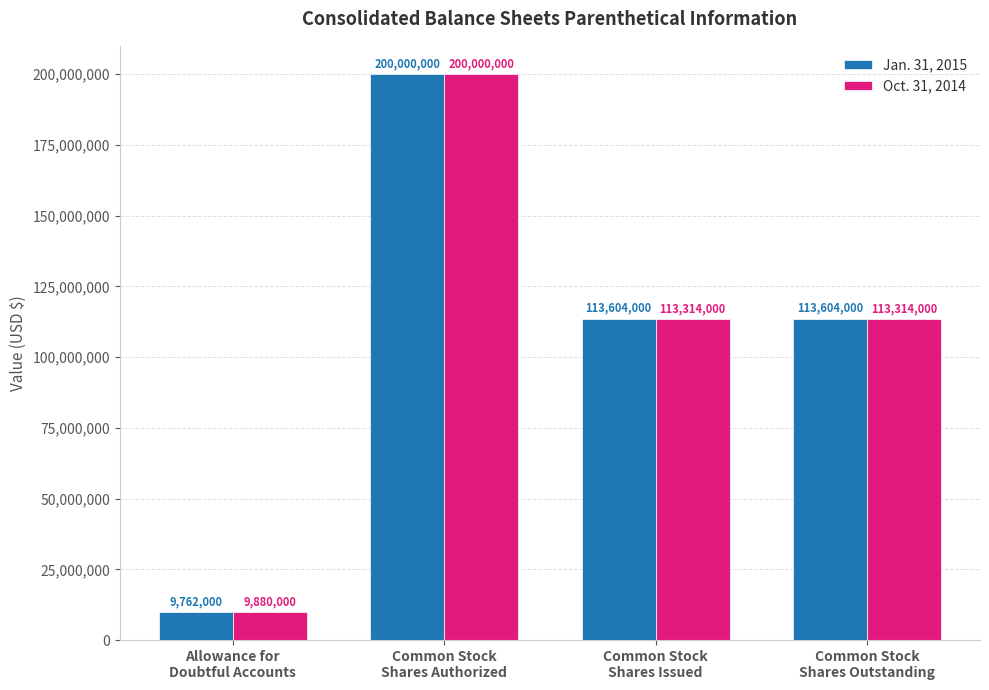

Which series has the largest range (max minus min)?

Jan. 31, 2015